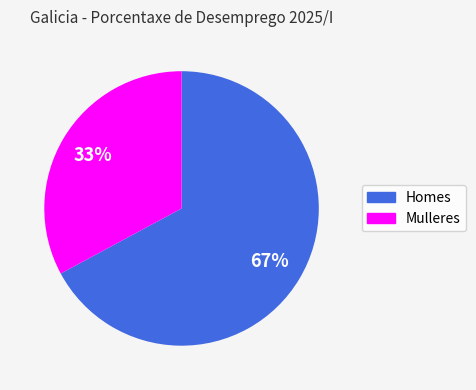

Count the number of slices in the pie.

2